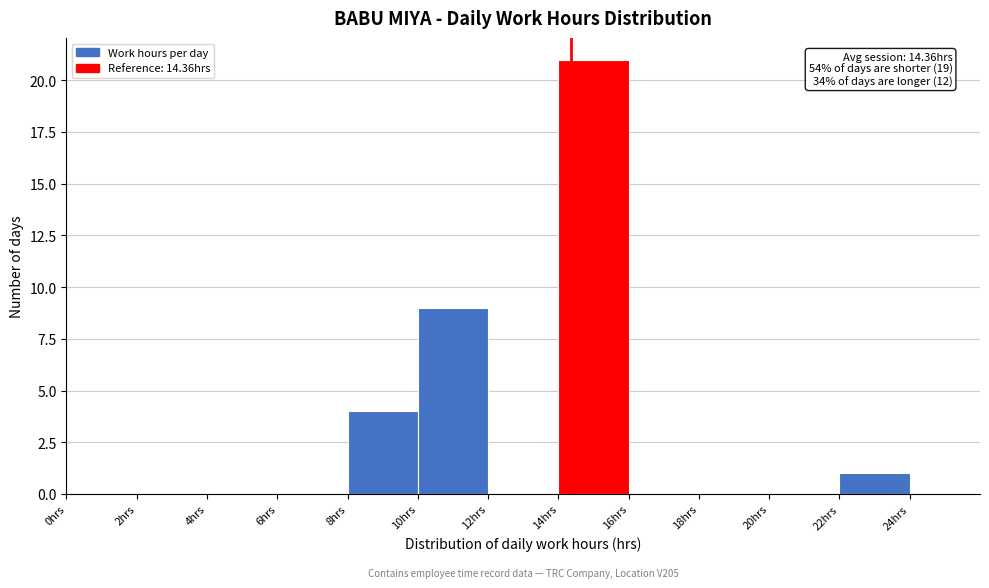

Over which range of the x-axis is the bar tallest?

14 to 16